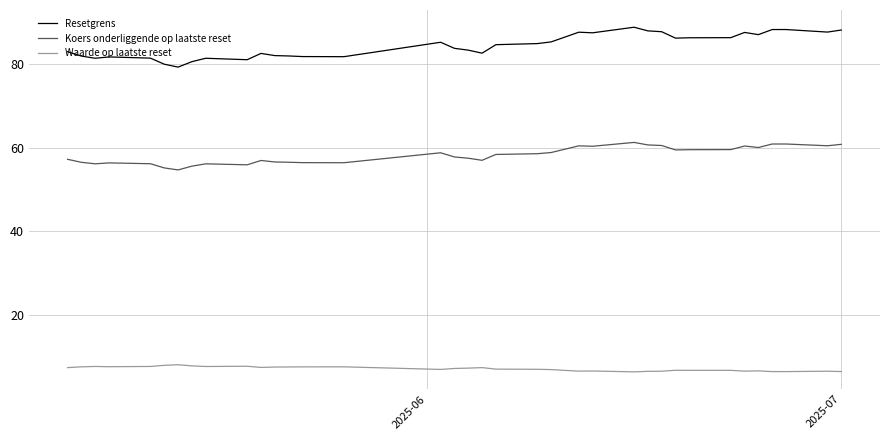

What is the minimum value for Koers onderliggende op laatste reset?

54.7